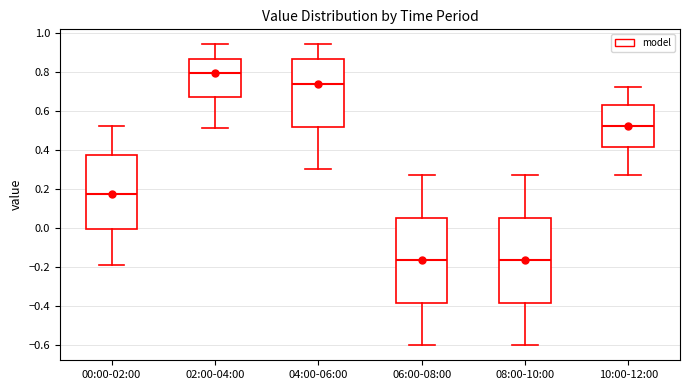

Which box's median line is the highest?

02:00-04:00